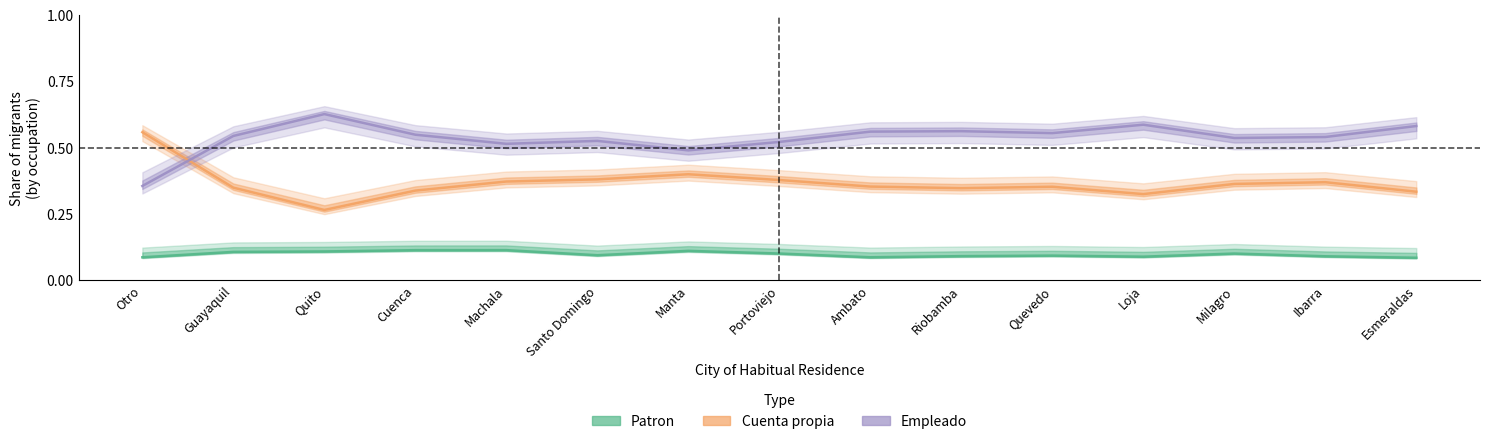

Read the Empleado value at Quito.

0.6